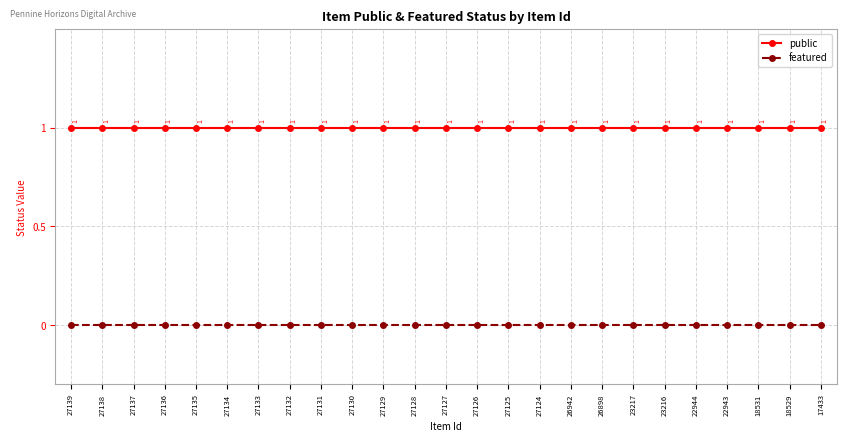

True or false: public and featured intersect in this chart.

False